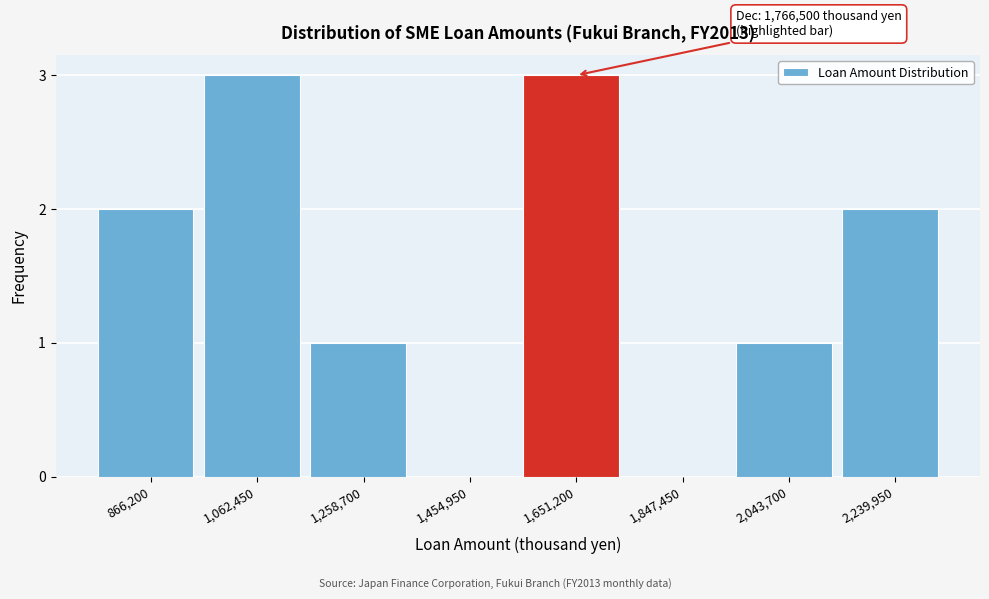

Reading left to right, transcribe all the data shown in this chart.

866,200=2	1,062,450=3	1,258,700=1	1,454,950=0	1,651,200=3	1,847,450=0	2,043,700=1	2,239,950=2